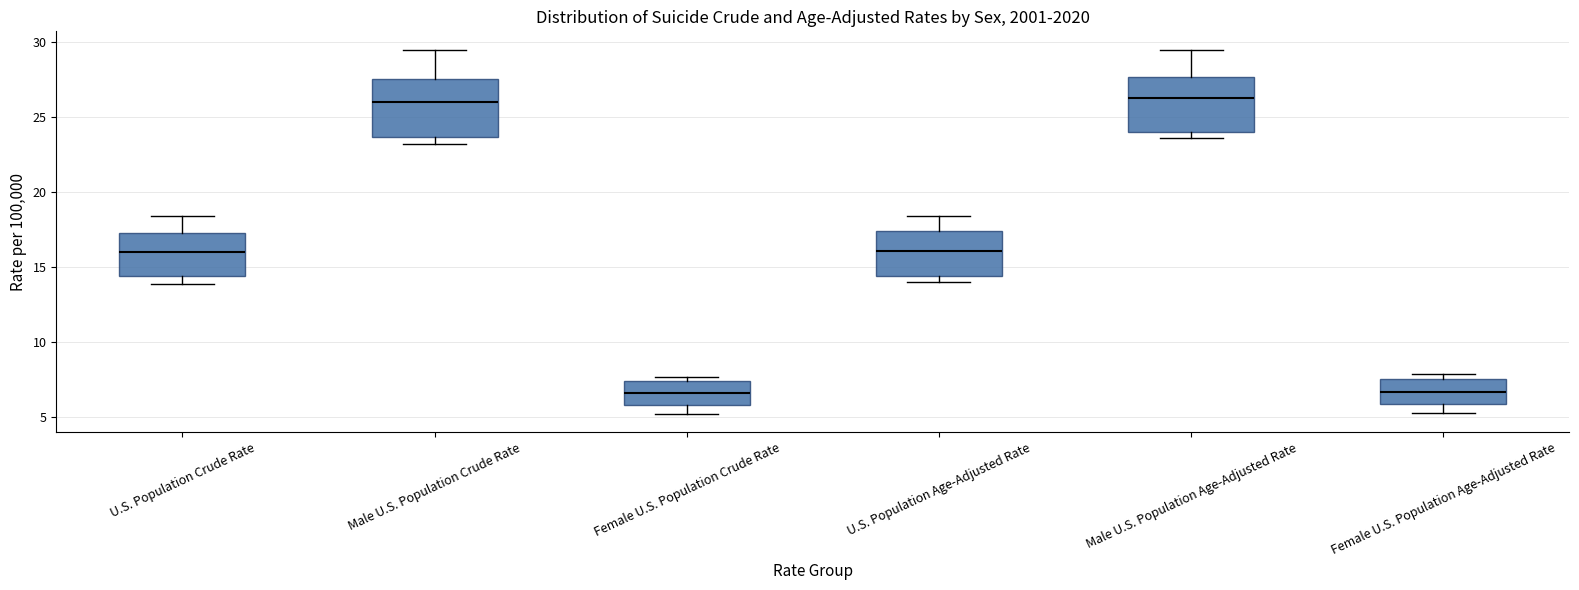

Reading left to right, read every box against the y-axis: the position of its median line, the range the box covers, and the ends of its whiskers. The values are not printed on the chart, so give them approximately, as read against the axis.

U.S. Population Crude Rate: median 16.0, box 14.5 to 17.5, whiskers 14.0 to 18.5
Male U.S. Population Crude Rate: median 26.0, box 23.5 to 27.5, whiskers 23.0 to 29.5
Female U.S. Population Crude Rate: median 6.5, box 6.0 to 7.5, whiskers 5.0 to 7.5 (just above the box's upper edge)
U.S. Population Age-Adjusted Rate: median 16.0, box 14.5 to 17.5, whiskers 14.0 to 18.5
Male U.S. Population Age-Adjusted Rate: median 26.5, box 24.0 to 27.5, whiskers 23.5 to 29.5
Female U.S. Population Age-Adjusted Rate: median 6.5, box 6.0 to 7.5, whiskers 5.5 to 8.0